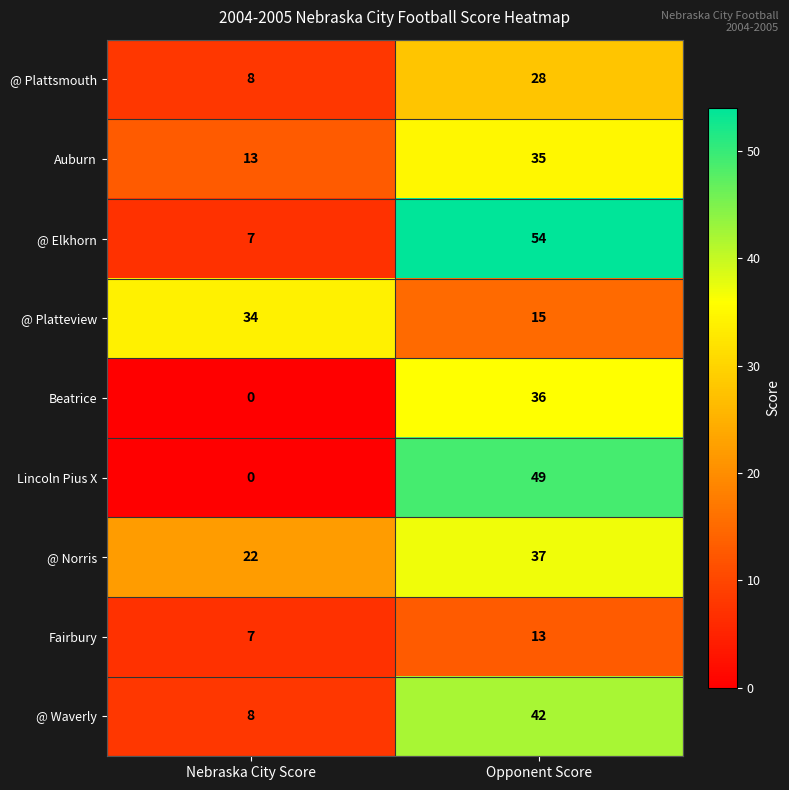

Is it true that @ Waverly equals 11 at Nebraska City Score?

False